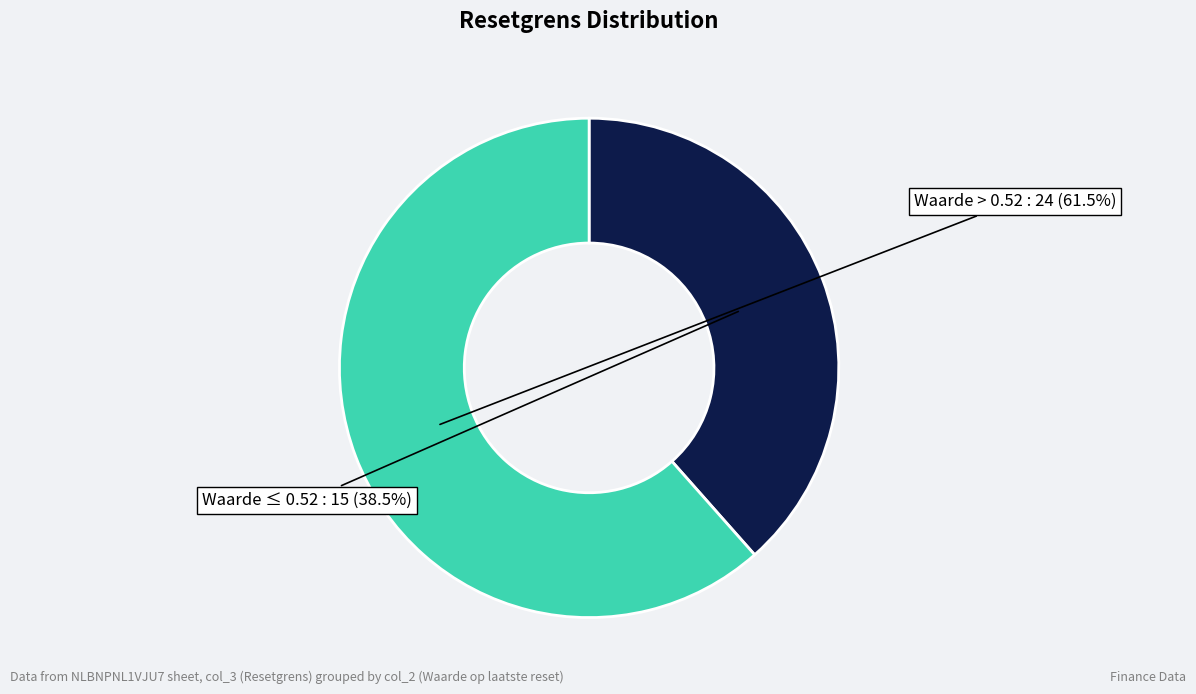

Is there any slice that represents more than half of the pie?

Yes